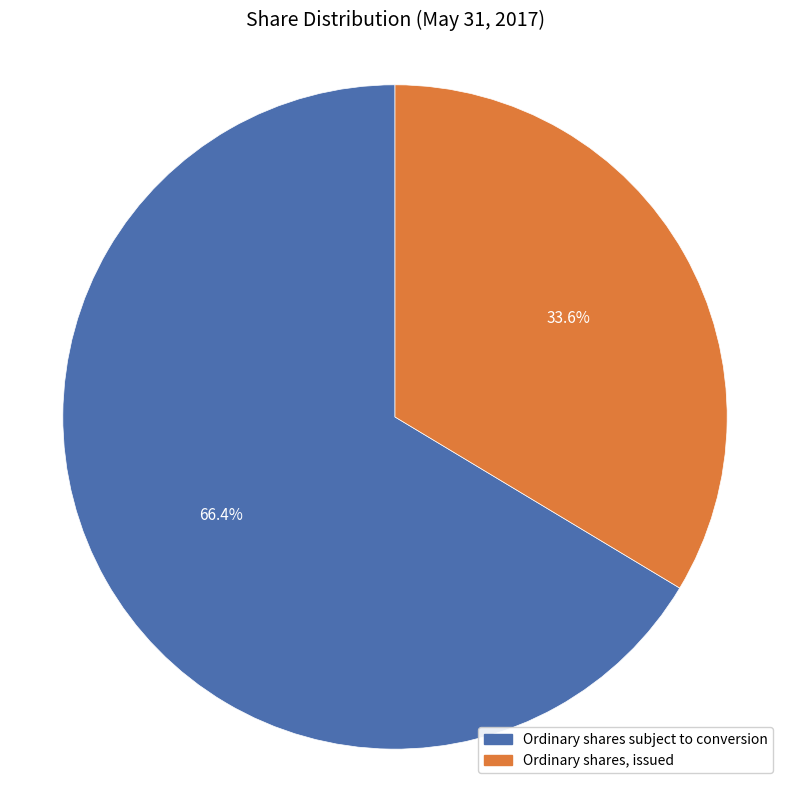

Rank the categories by value from highest to lowest.

Ordinary shares subject to conversion, Ordinary shares, issued